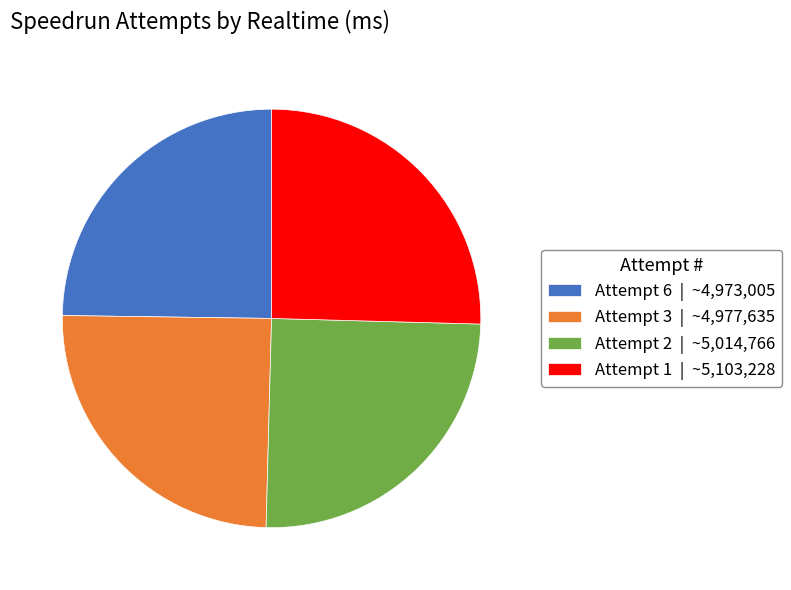

What is the ratio of the value at Attempt 2 | ~5,014,766 to the value at Attempt 3 | ~4,977,635?

1.0